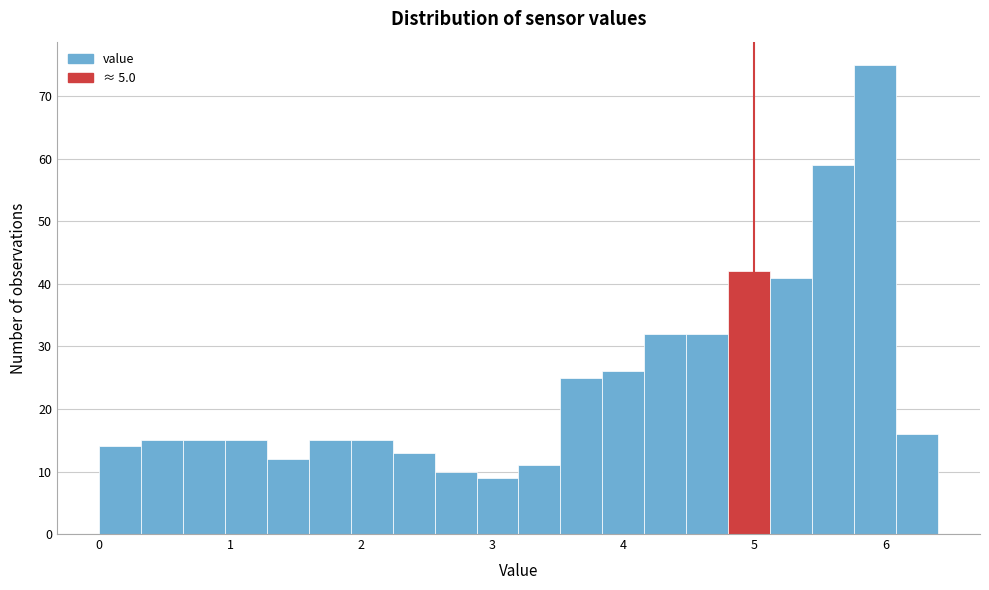

Around what value on the x-axis is the tallest bar? Give the approximate position of its centre, as read against the axis.

5.9